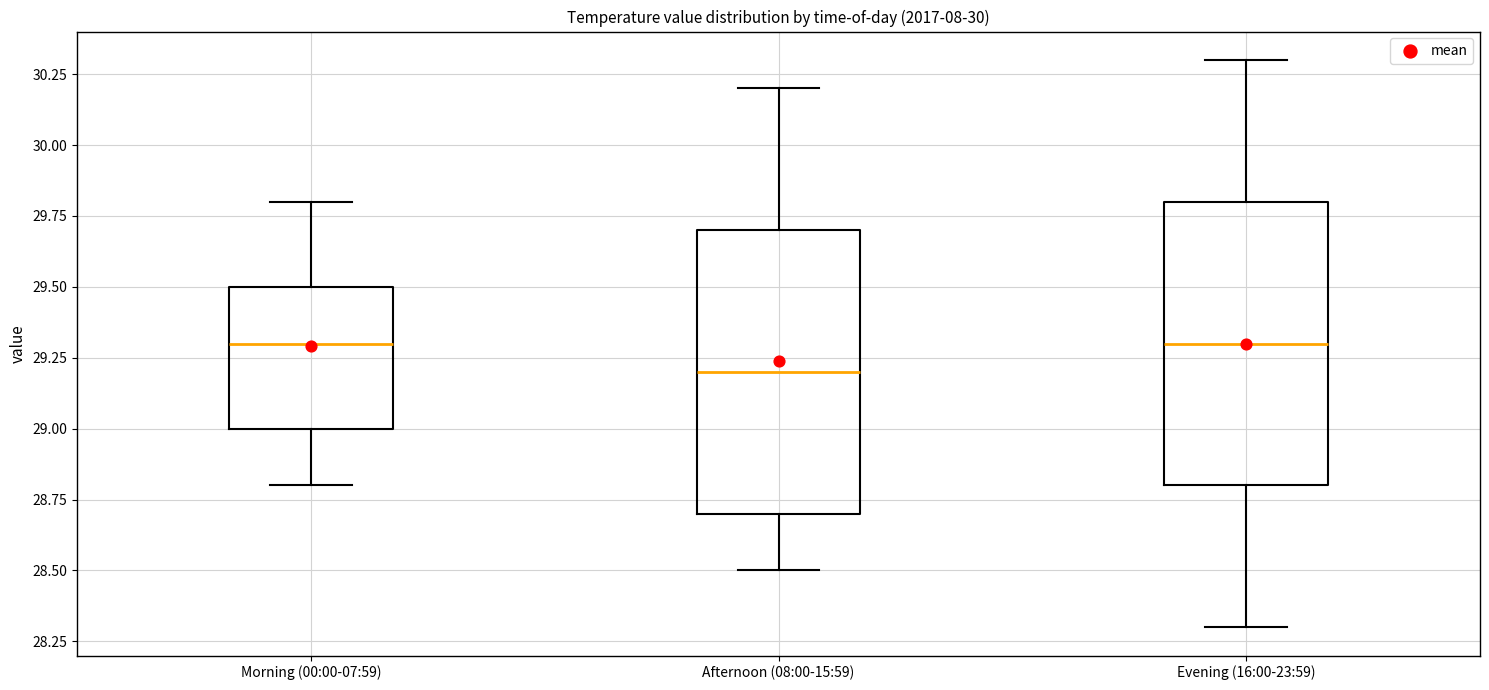

Reading left to right, read every box against the y-axis: the position of its median line, the range the box covers, and the ends of its whiskers. The values are not printed on the chart, so give them approximately, as read against the axis.

Morning (00:00-07:59): median 29.3, box 29.0 to 29.5, whiskers 28.8 to 29.8
Afternoon (08:00-15:59): median 29.2, box 28.7 to 29.7, whiskers 28.5 to 30.2
Evening (16:00-23:59): median 29.3, box 28.8 to 29.8, whiskers 28.3 to 30.3